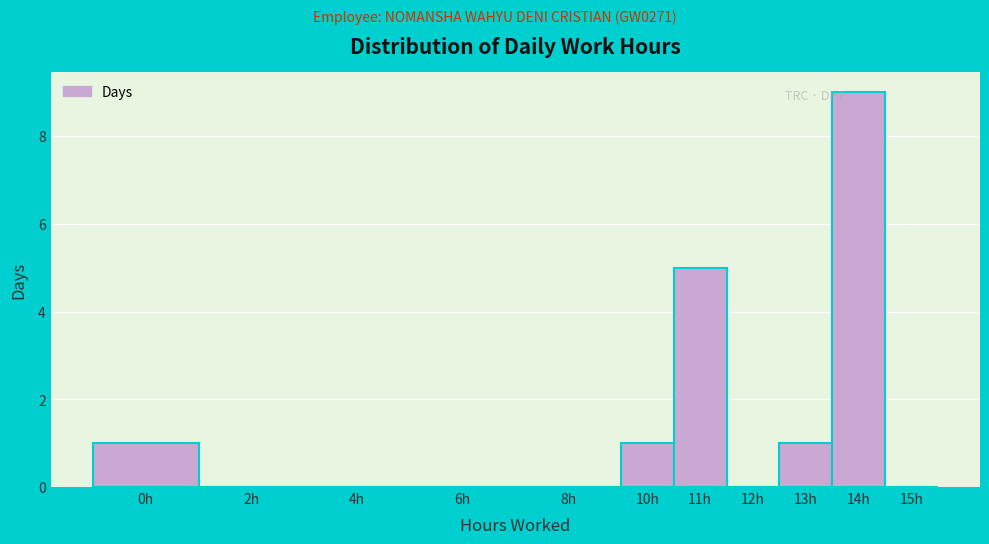

Reading left to right, list all the values displayed in this chart.

0h=1	2h=0	4h=0	6h=0	8h=0	10h=1	11h=5	12h=0	13h=1	14h=9	15h=0